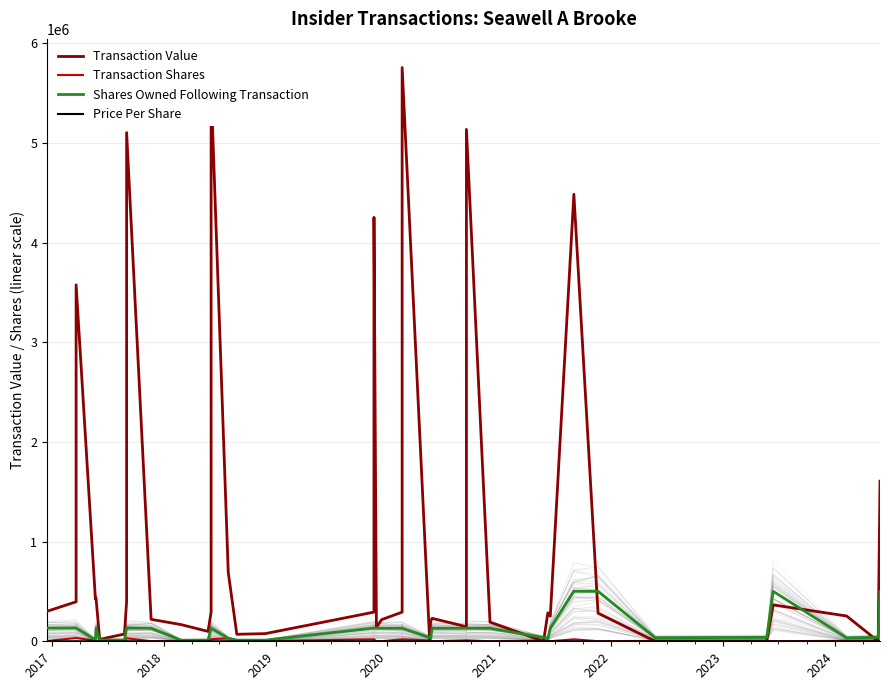

True or false: Shares Owned Following Transaction has a value of 14552.0 at 34.

False